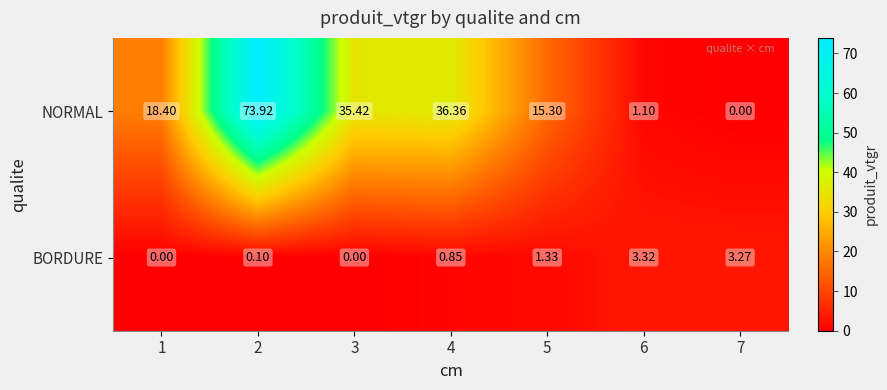

At 1, list the series in order from smallest to largest.

BORDURE, NORMAL